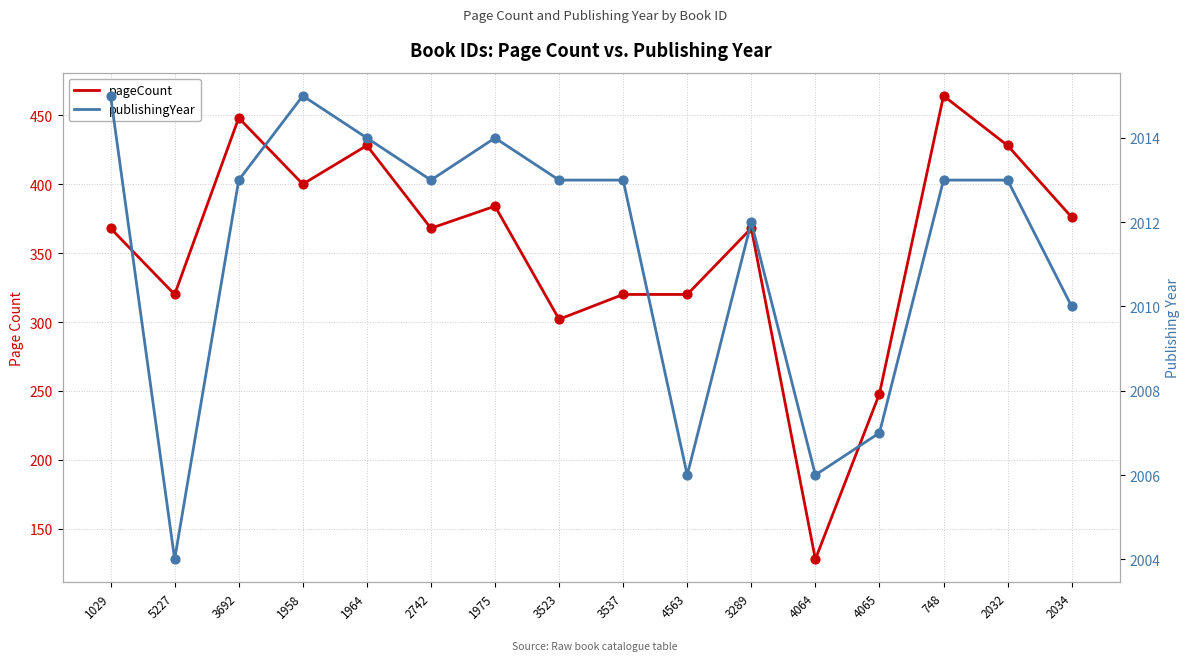

Which series contains the lowest Y value?

pageCount